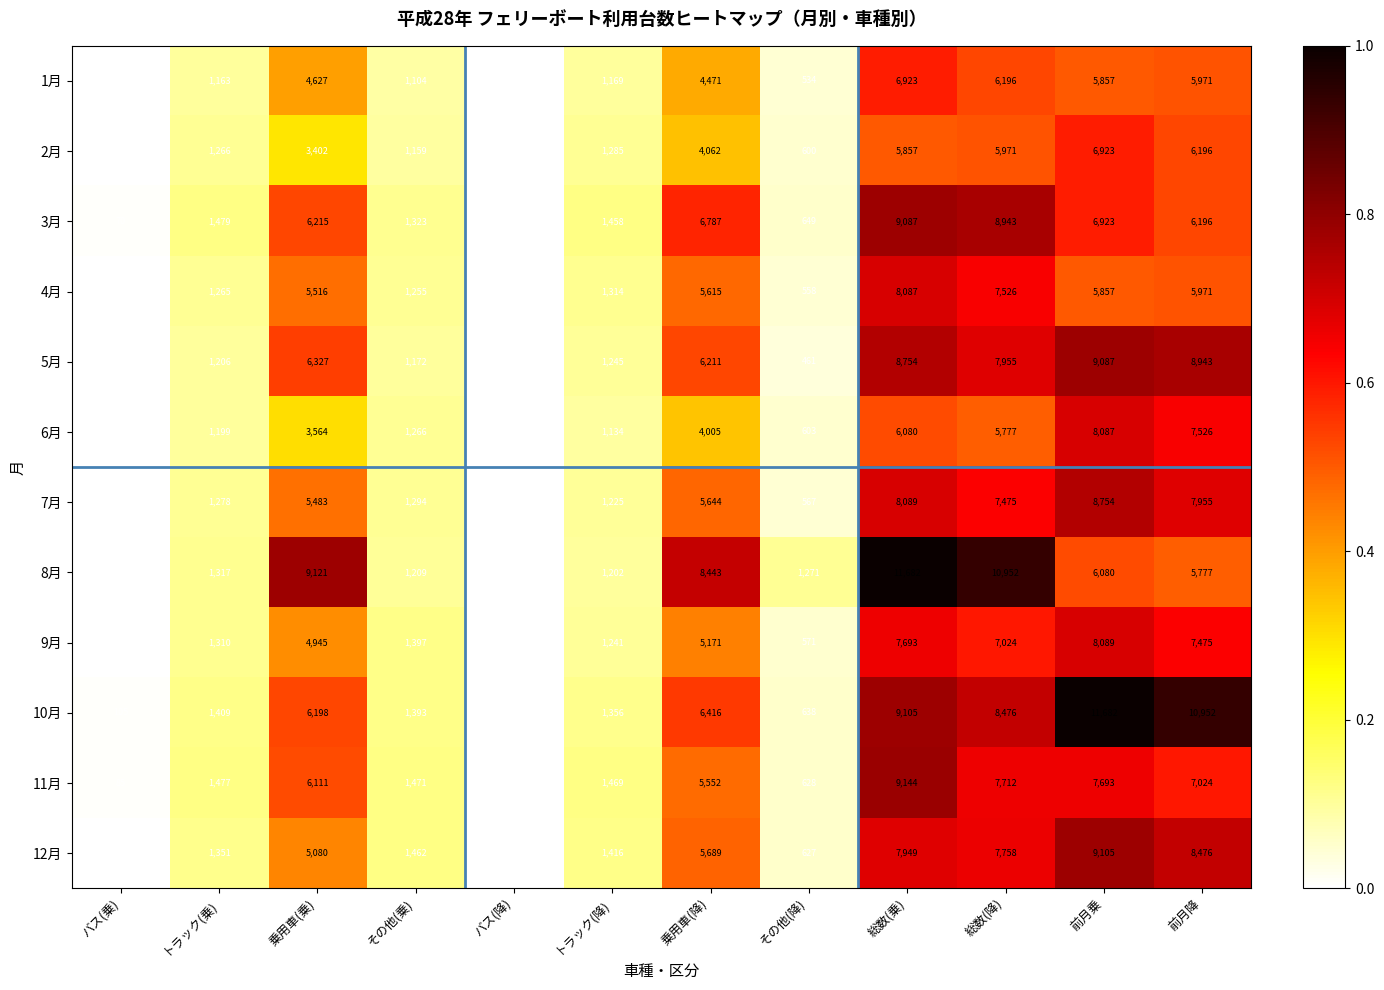

At which label is 1月 closest to 3472?

乗用車(降)